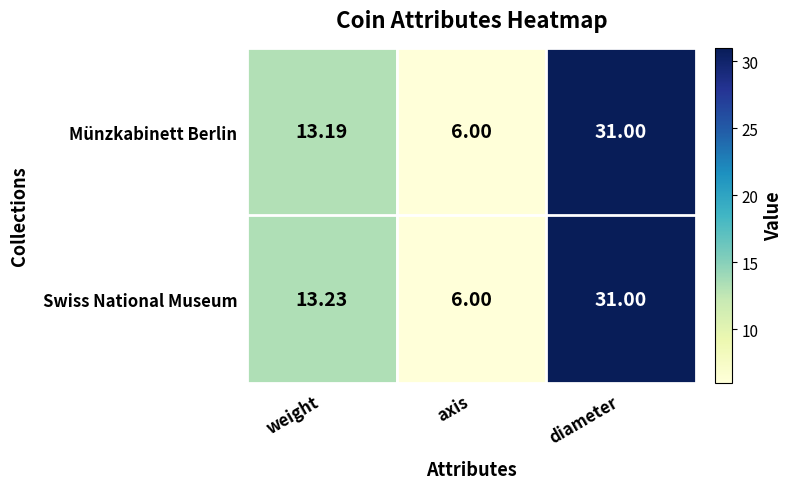

At which label does Münzkabinett Berlin first exceed 13?

weight